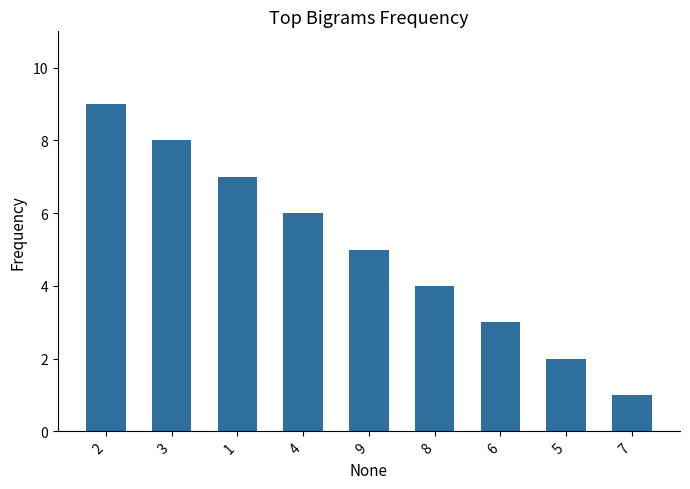

Does the chart contain any negative values?

No